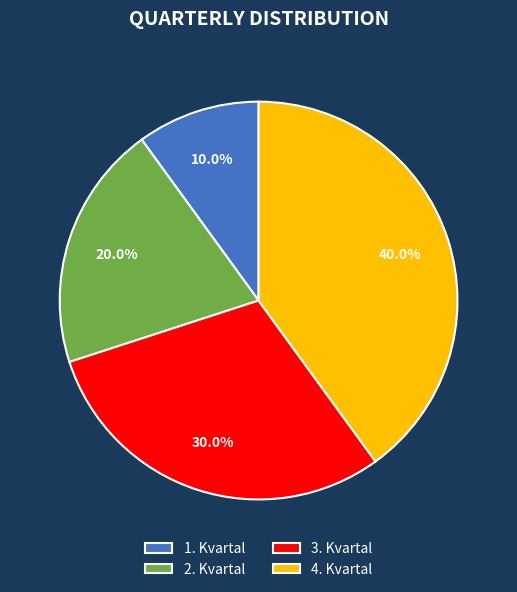

Which slice is the largest?

4. Kvartal